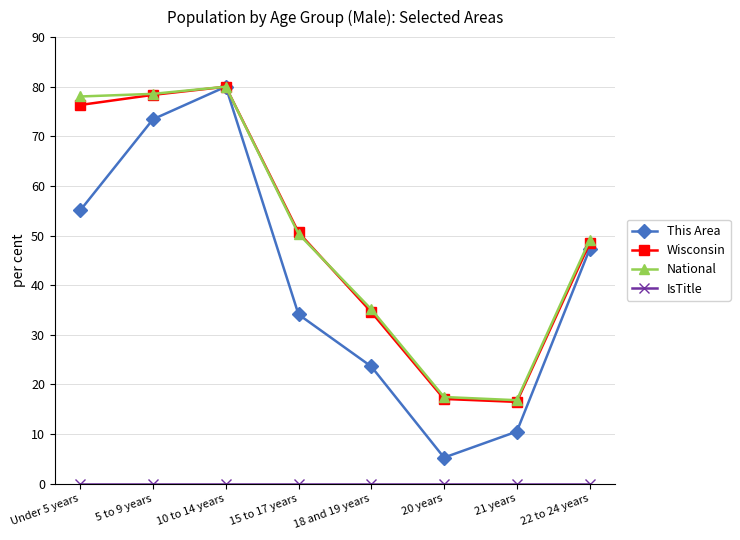

At which category is the sum across all series the highest?

10 to 14 years